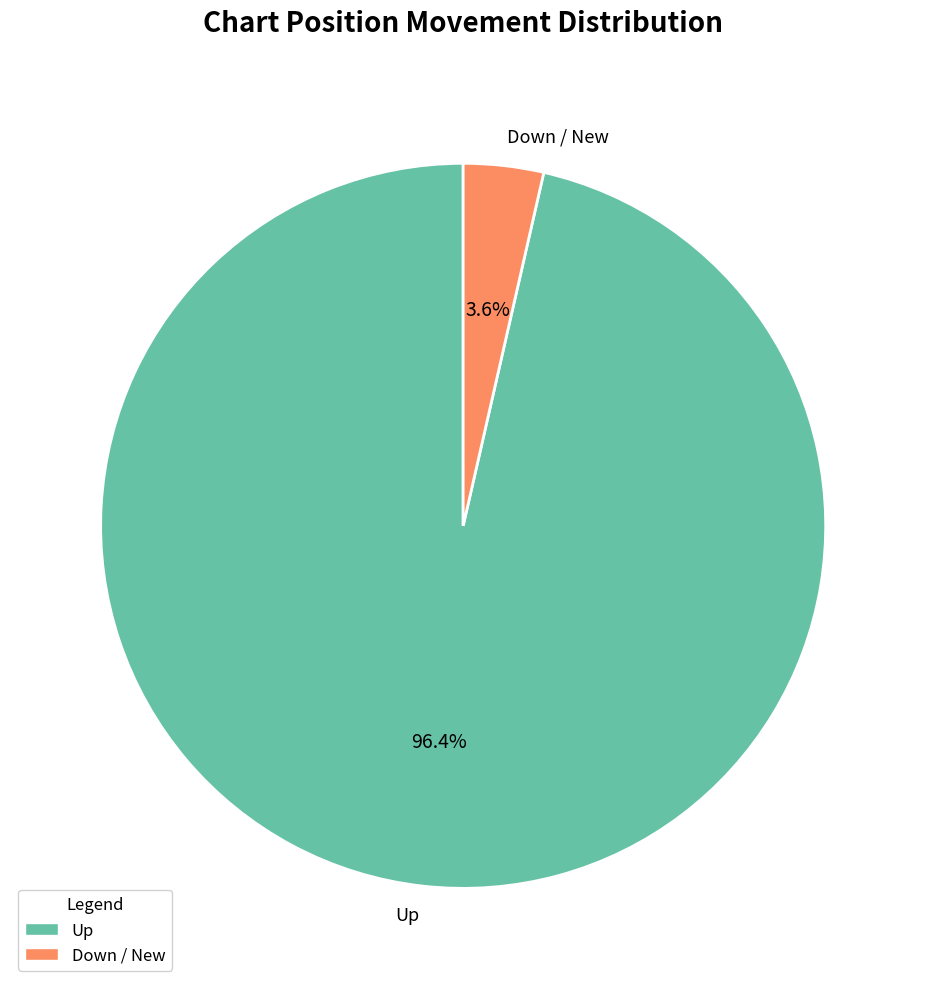

Between Down / New and Up, which is larger?

Up